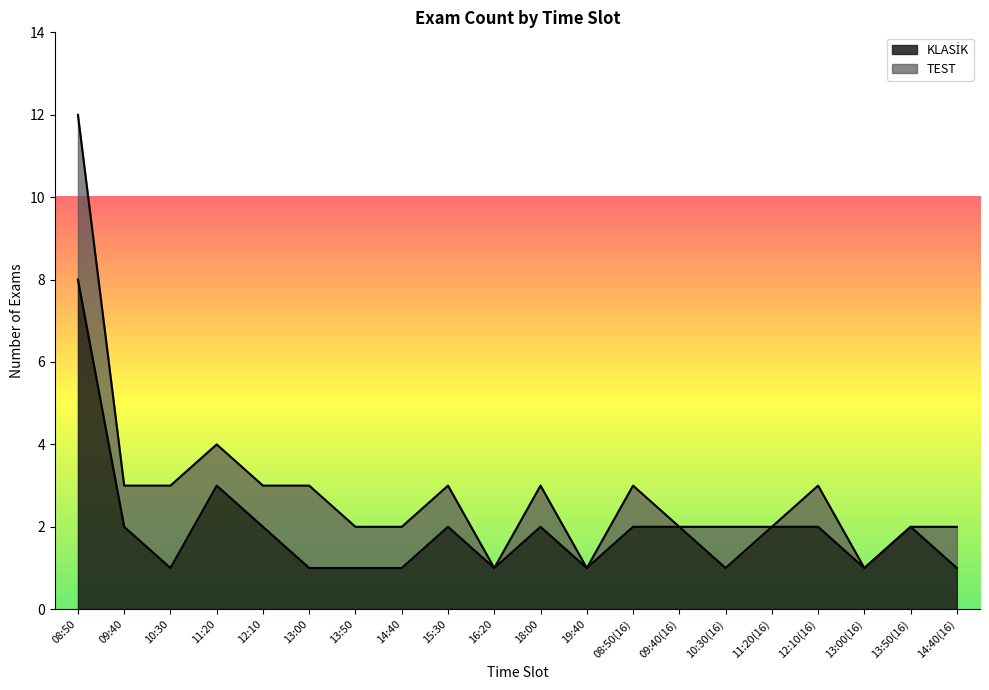

How many interior local valleys (lower than both neighbors) does the data have?

5